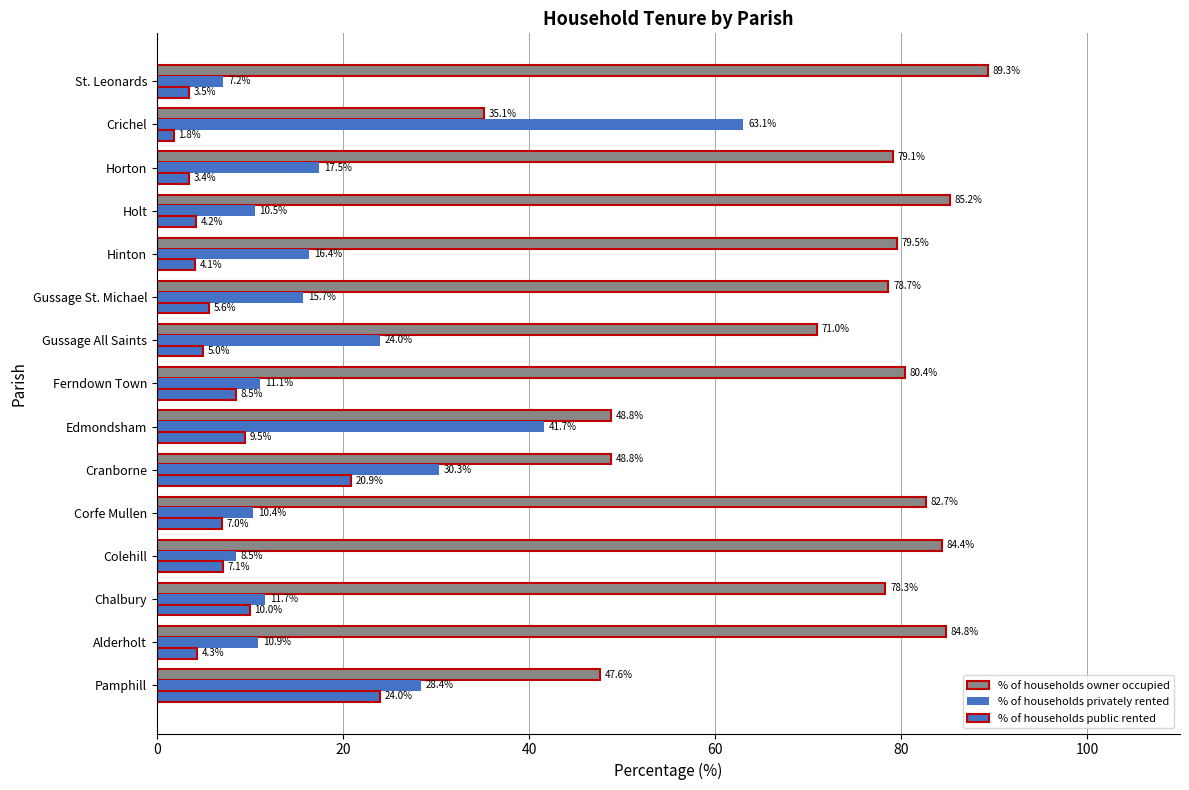

What is the maximum value shown in the chart?

89.3